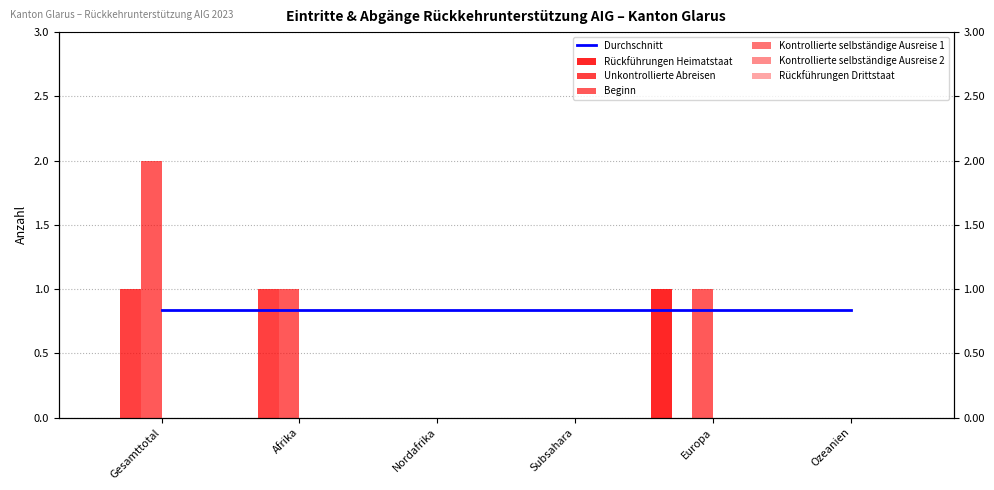

What is the spread (max minus min) of values at Europa?

1